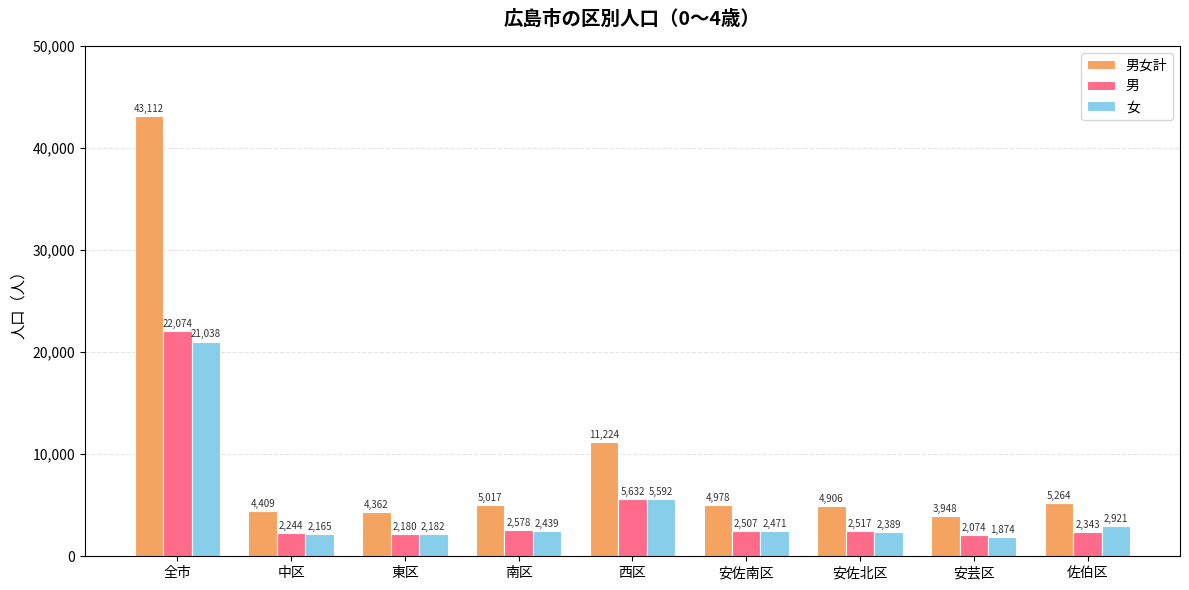

Read the 男 value at 安佐南区, to the nearest 100.

2500